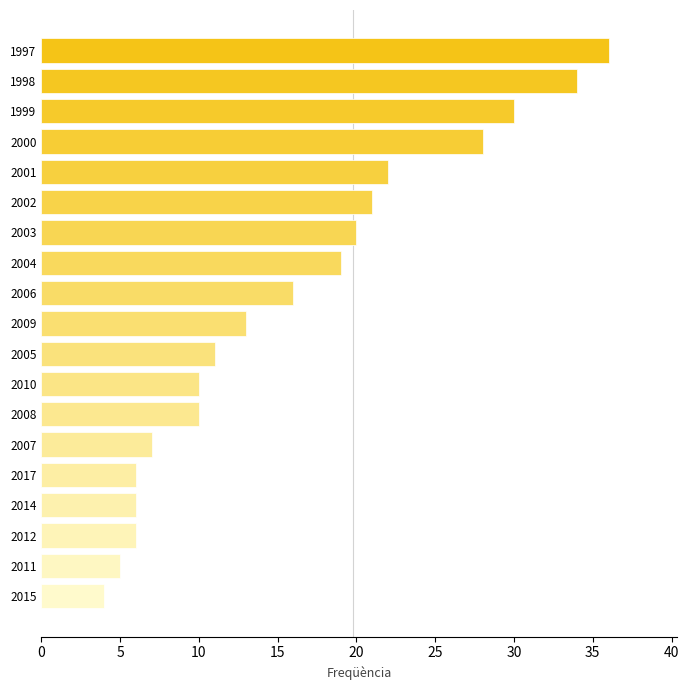

Reading top to bottom, list all the values displayed in this chart.

1997=36	1998=34	1999=30	2000=28	2001=22	2002=21	2003=20	2004=19	2006=16	2009=13	2005=11	2010=10	2008=10	2007=7	2017=6	2014=6	2012=6	2011=5	2015=4